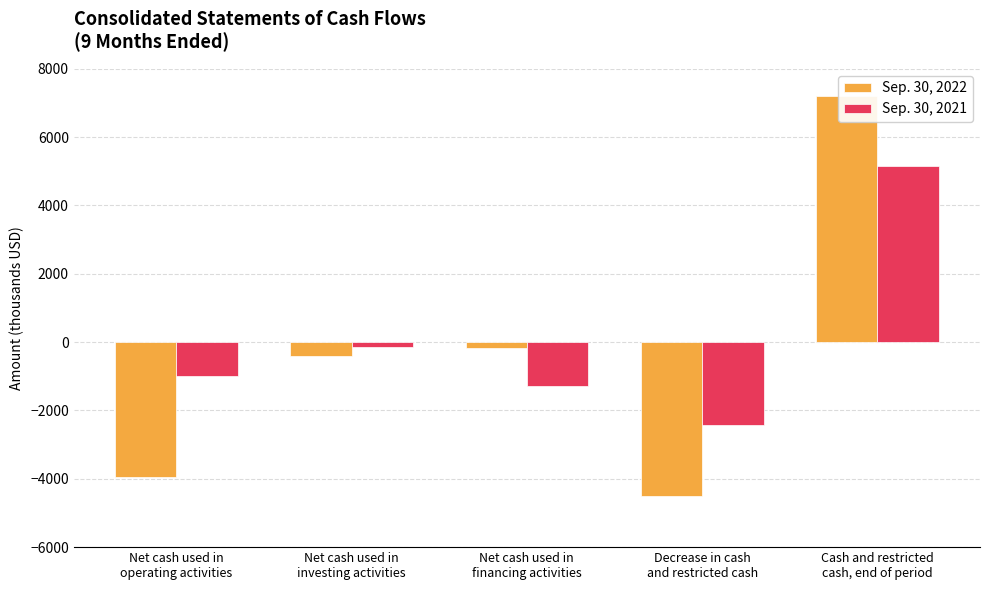

What is the sum of all Sep. 30, 2021 values?

307